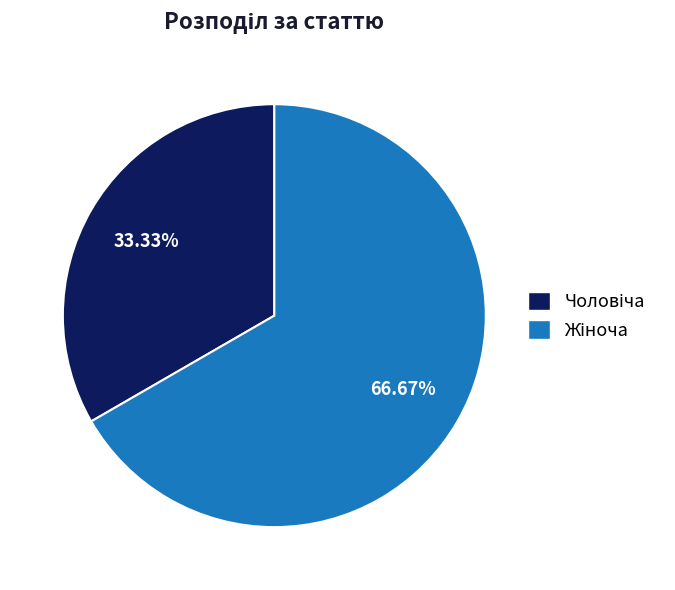

Is there a majority slice in this chart?

Yes